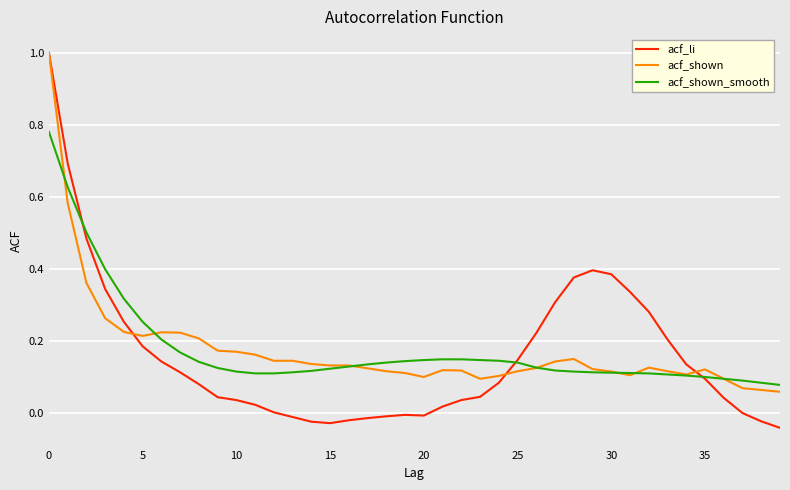

What is the greatest value displayed?

1.0